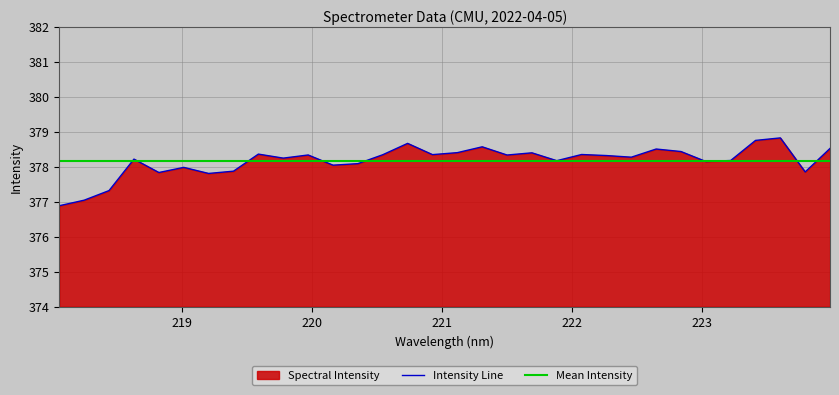

What is the smallest value displayed?

376.9